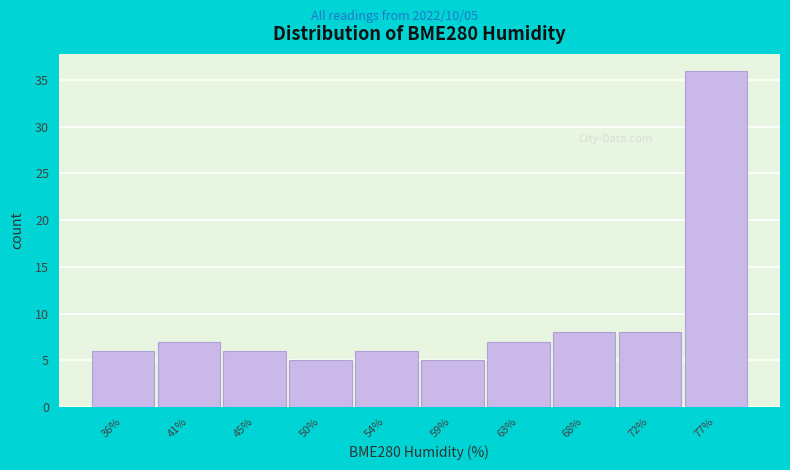

Reading right to left, list all the values displayed in this chart.

36	8	8	7	5	6	5	6	7	6